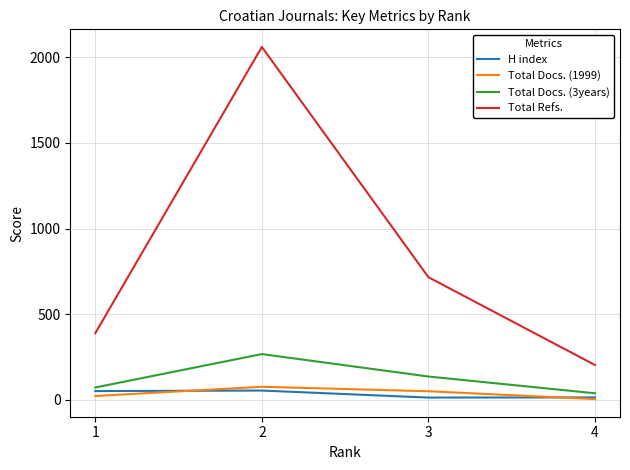

Which series changed the most between 1 and 4?

Total Refs.